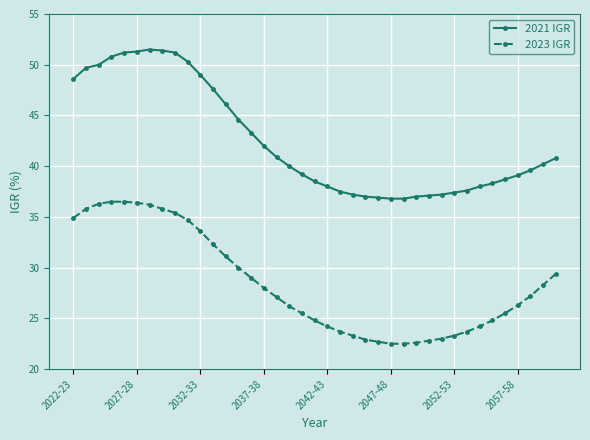

Which series has the largest total across all categories?

2021 IGR